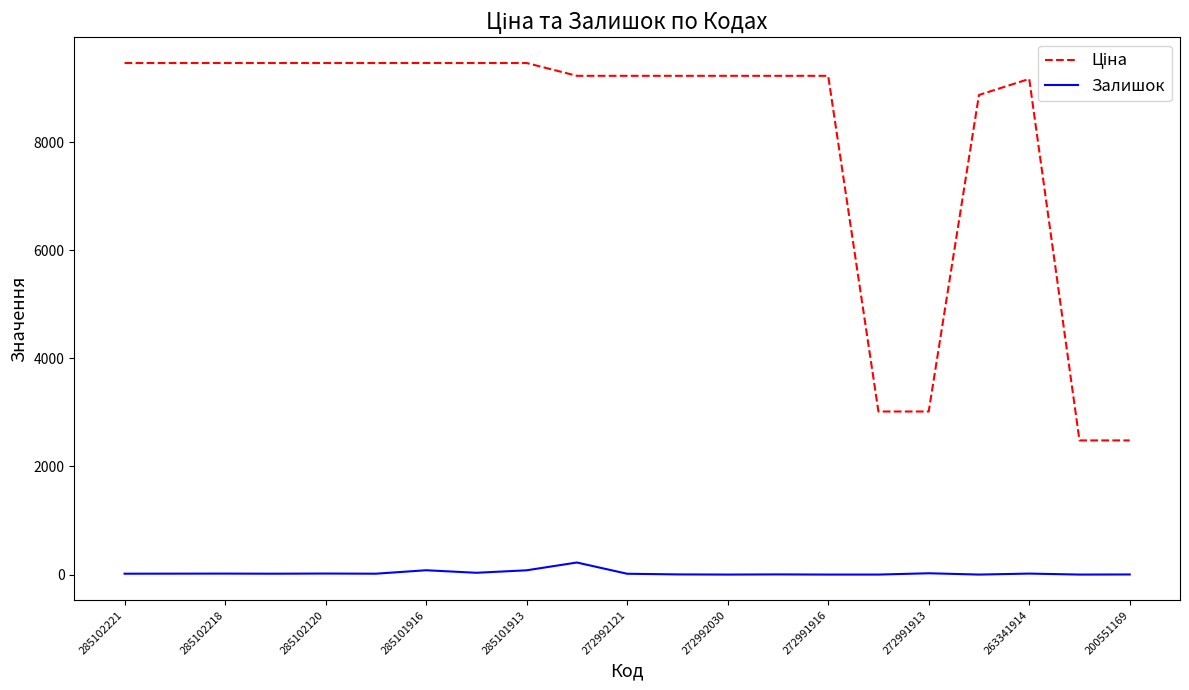

What is the greatest value displayed?

9465.2